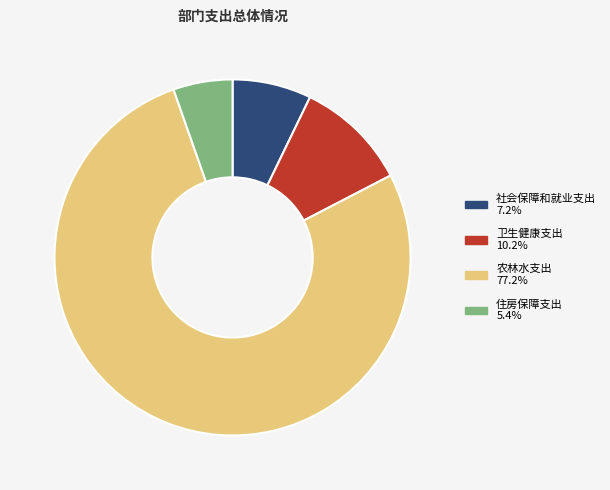

Rank the categories by value from lowest to highest.

住房保障支出, 社会保障和就业支出, 卫生健康支出, 农林水支出